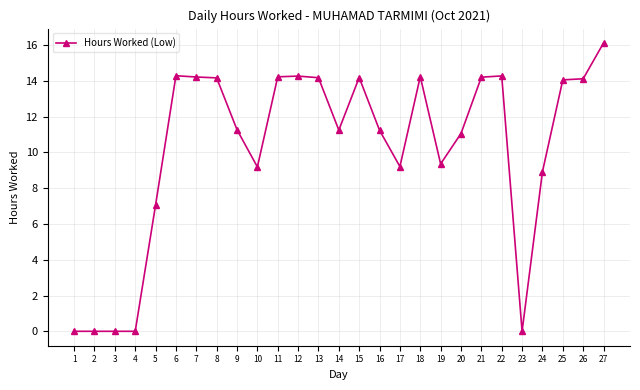

How many distinct data groups are displayed?

1